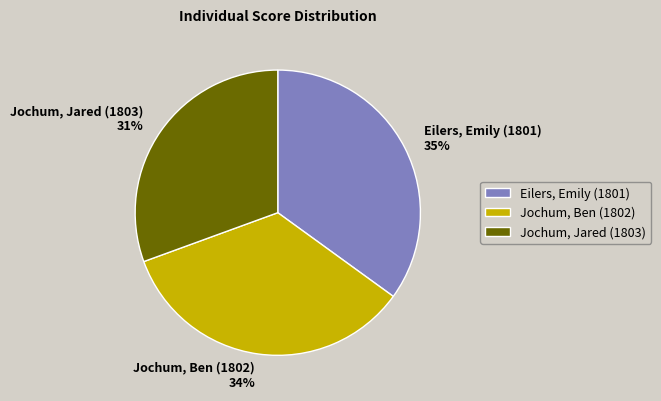

How many slices are in this pie chart?

3